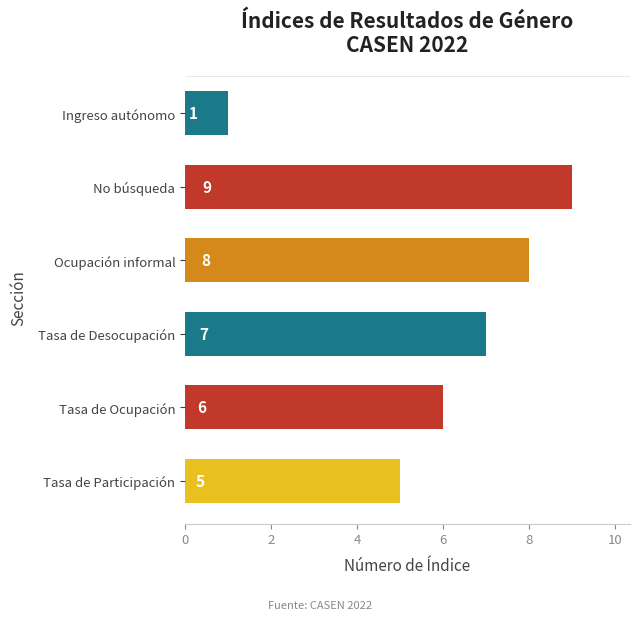

How many categories are shown in the chart?

6